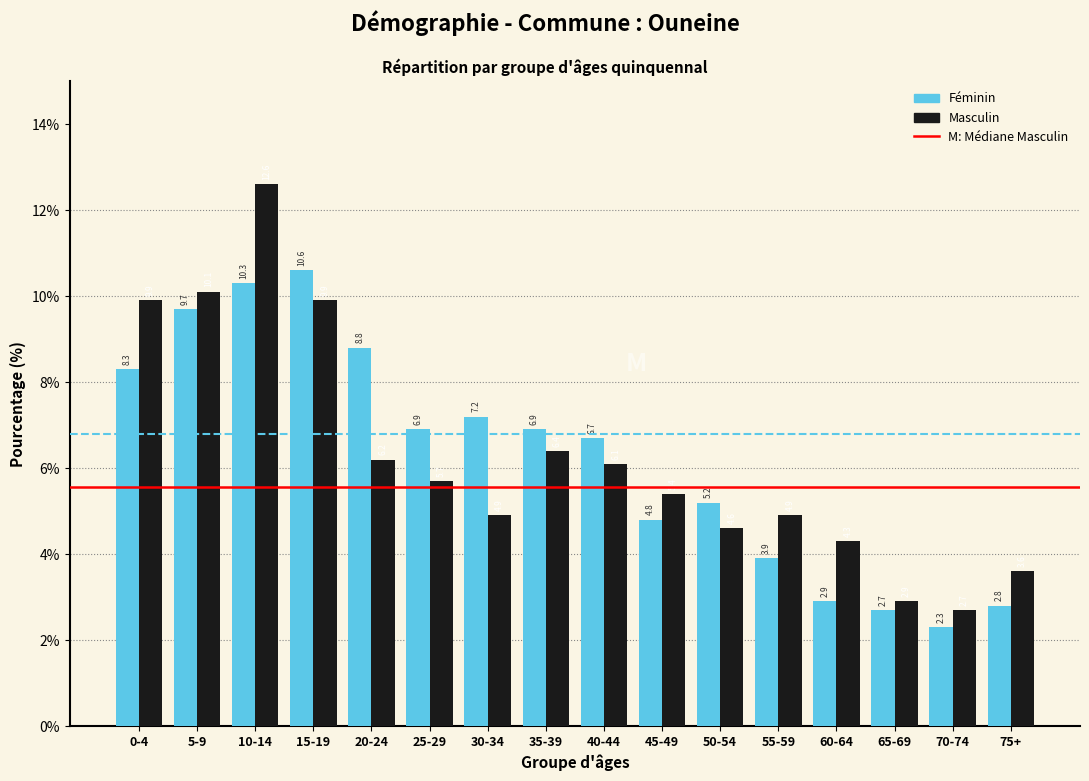

Reading left to right, extract all data points from this chart.

Féminin: 0-4=8.3	5-9=9.7	10-14=10.3	15-19=10.6	20-24=8.8	25-29=6.9	30-34=7.2	35-39=6.9	40-44=6.7	45-49=4.8	50-54=5.2	55-59=3.9	60-64=2.9	65-69=2.7	70-74=2.3	75+=2.8
Masculin: 0-4=9.9	5-9=10.1	10-14=12.6	15-19=9.9	20-24=6.2	25-29=5.7	30-34=4.9	35-39=6.4	40-44=6.1	45-49=5.4	50-54=4.6	55-59=4.9	60-64=4.3	65-69=2.9	70-74=2.7	75+=3.6